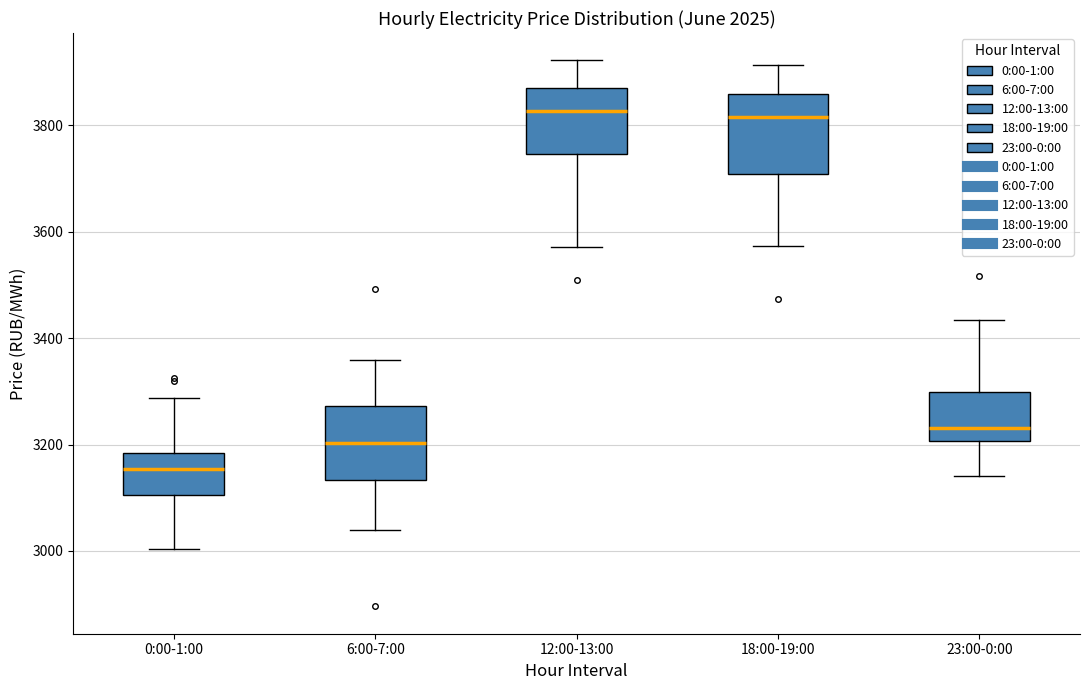

Which box's median line is the lowest?

0:00-1:00